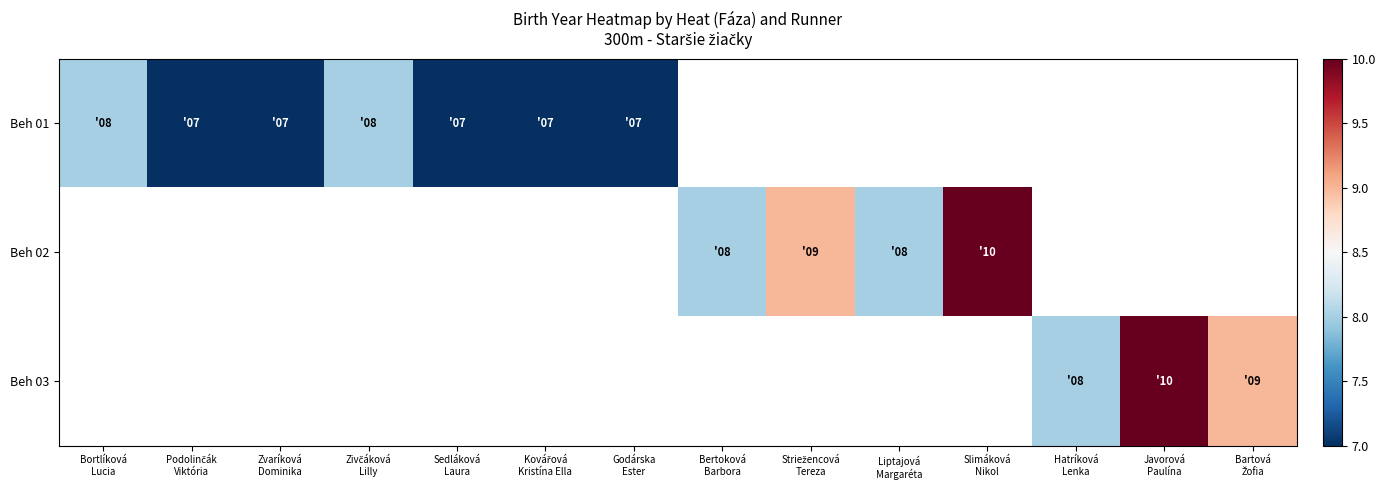

Which label corresponds to the largest value in the chart?

Slimáková
Nikol